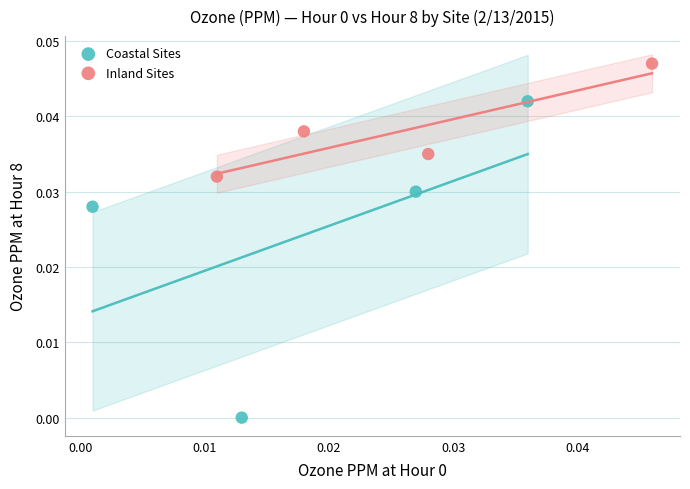

What are all the series names shown in the legend?

Coastal Sites, Inland Sites